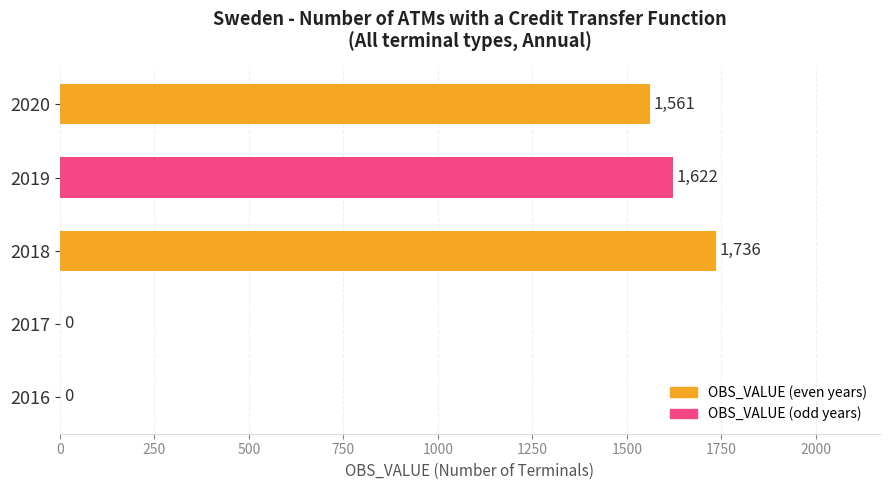

What is the change in value from 2017 to 2018?

+1736